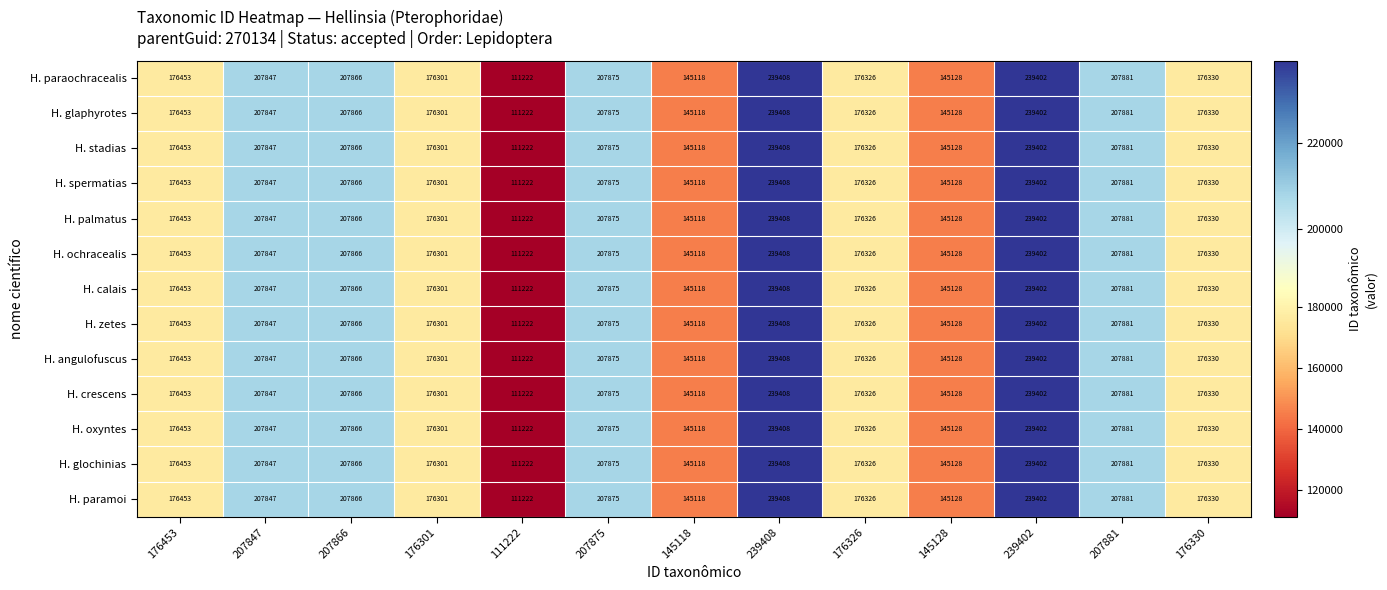

Rank the categories by H. ochracealis value from lowest to highest.

111222, 145118, 145128, 176301, 176326, 176330, 176453, 207847, 207866, 207875, 207881, 239402, 239408